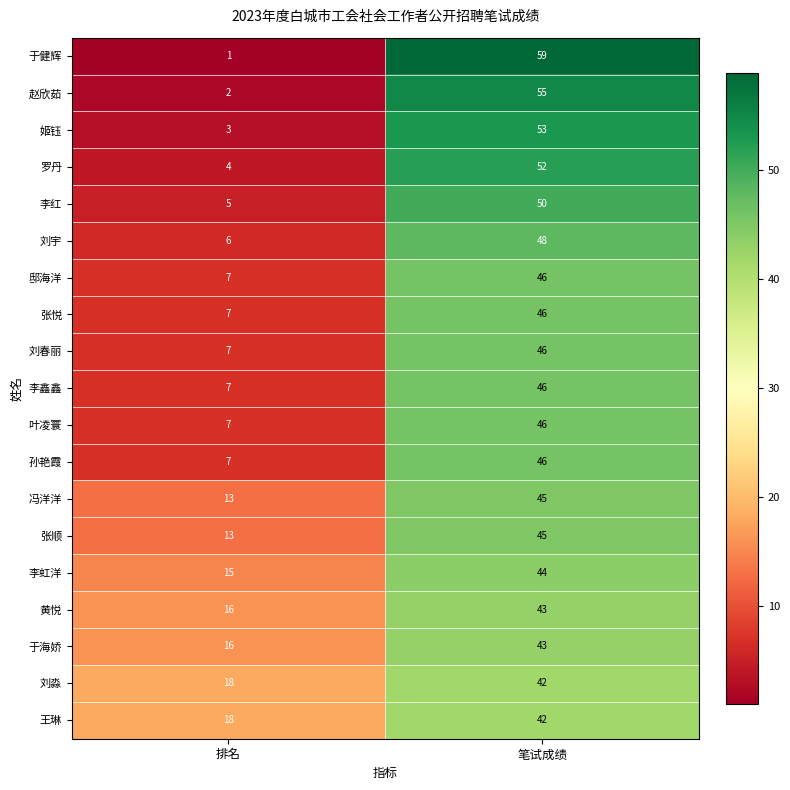

Is the value of 罗丹 at 排名 greater than the value of 姬钰 at 排名?

Yes